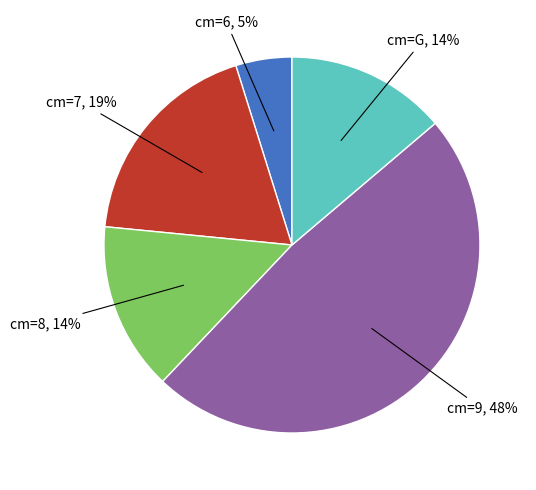

How many slices are in this pie chart?

5